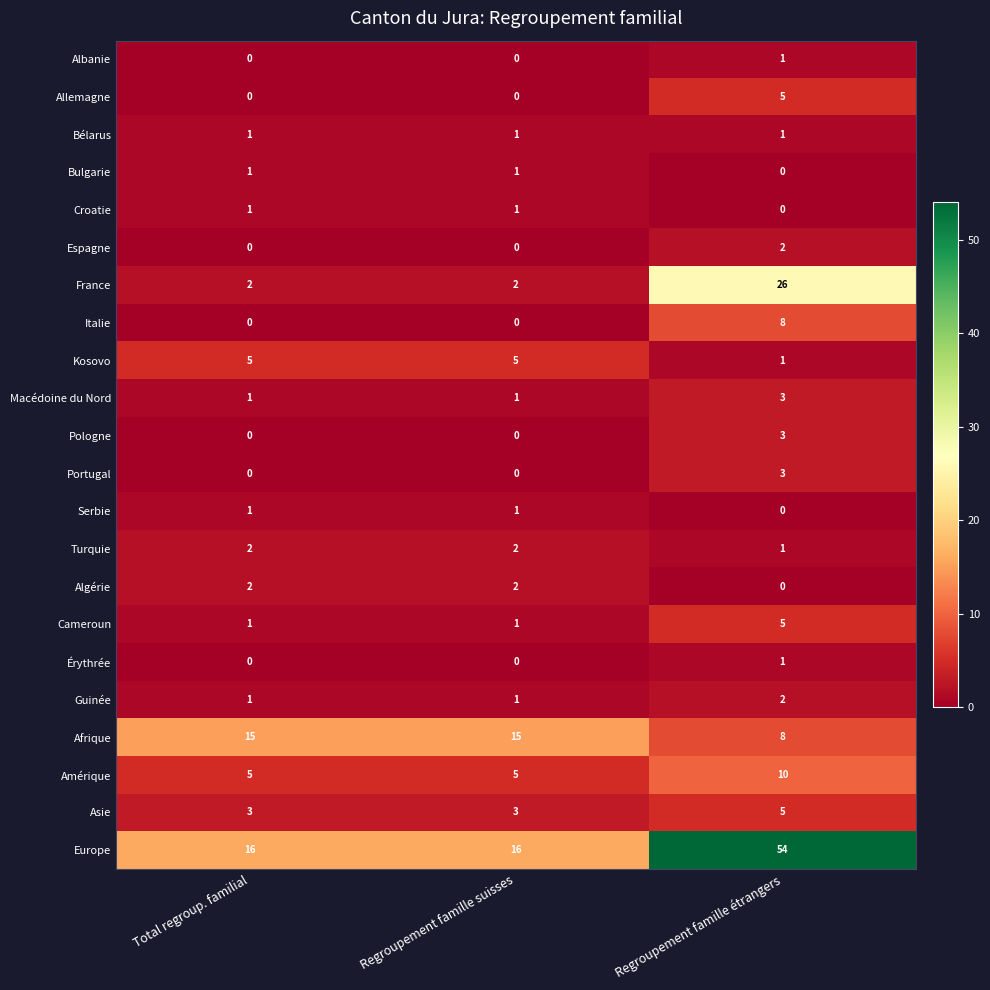

What is the difference between the highest and lowest values at Regroupement famille suisses?

16